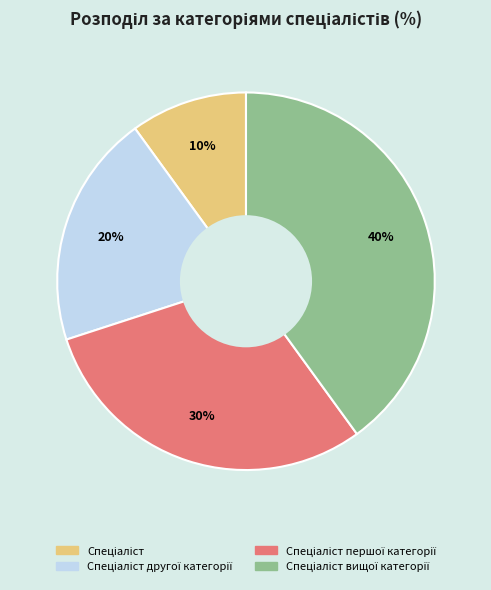

To the nearest percent, what is the difference between the largest and smallest slice percentages?

30%